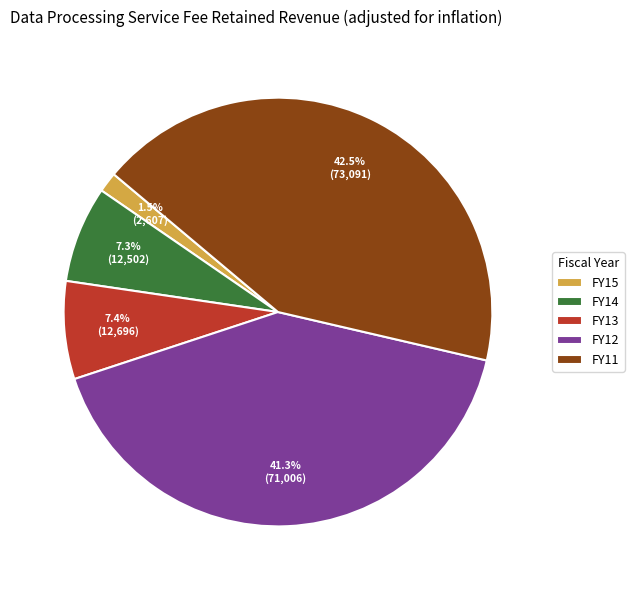

How many segments does this pie chart have?

5